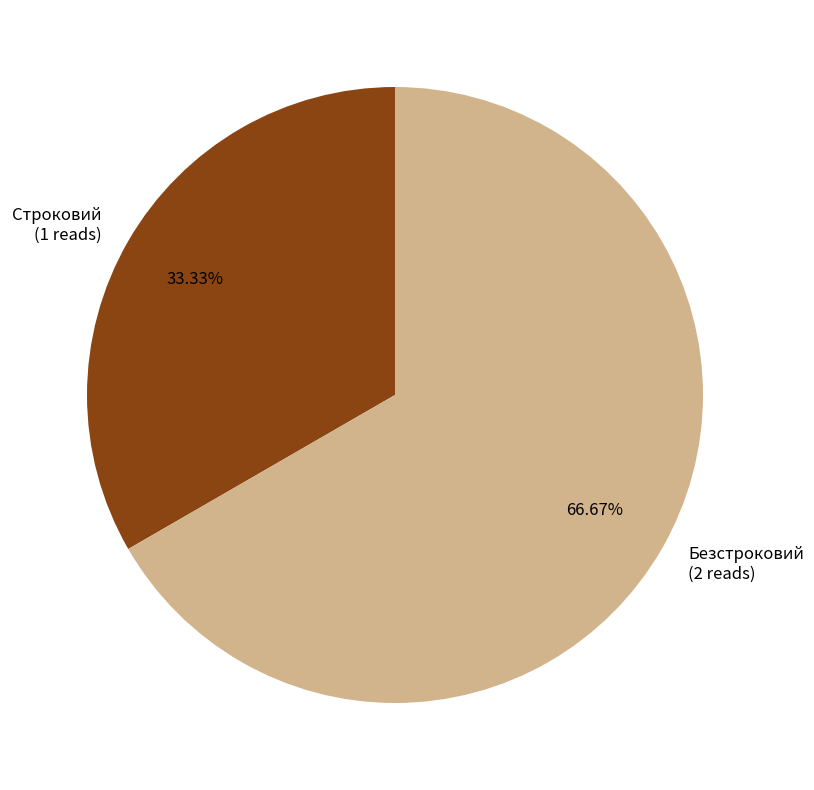

Combined, do Безстроковий and Строковий account for over 50%?

Yes